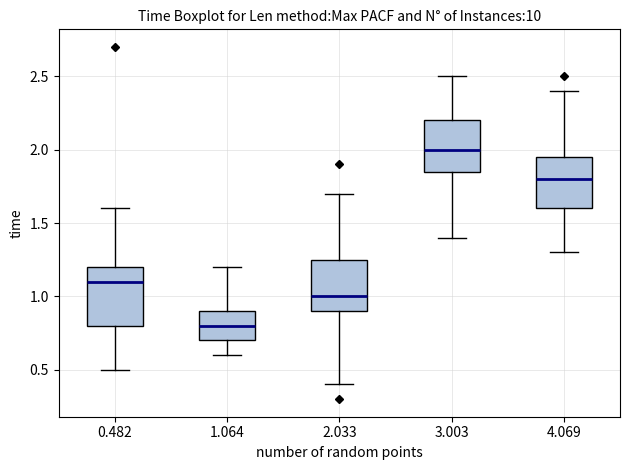

Reading left to right, transcribe this box plot: for each box, give where its median line is, the range the box spans, and where its two whiskers end, as read against the y-axis. The values are not printed on the chart, so give them approximately, as read against the axis.

0.482: median 1.10, box 0.80 to 1.20, whiskers 0.50 to 1.60
1.064: median 0.80, box 0.70 to 0.90, whiskers 0.60 to 1.20
2.033: median 1.00, box 0.90 to 1.25, whiskers 0.40 to 1.70
3.003: median 2.00, box 1.85 to 2.20, whiskers 1.40 to 2.50
4.069: median 1.80, box 1.60 to 1.95, whiskers 1.30 to 2.40